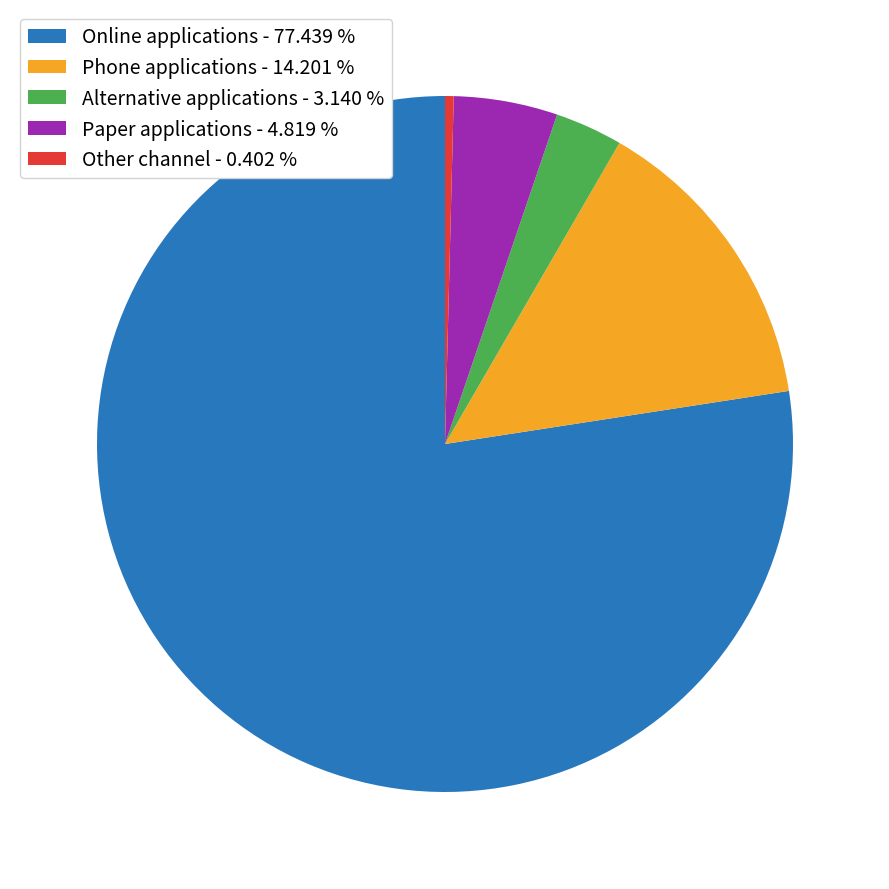

Rank the categories by value from lowest to highest.

Other channel, Alternative applications, Paper applications, Phone applications, Online applications